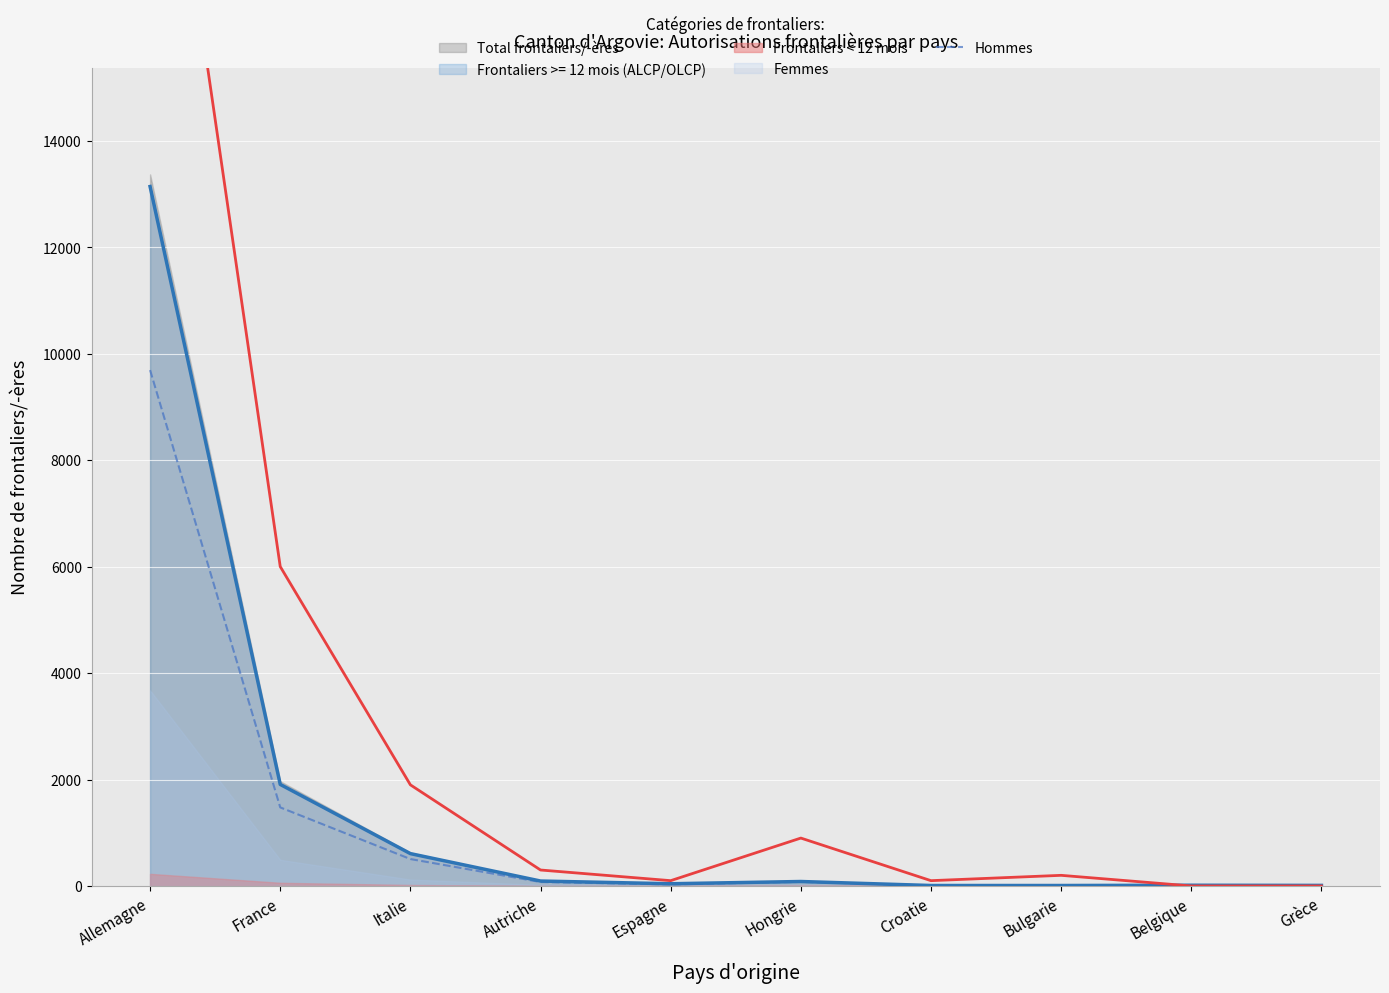

What is the value of the 6th point from the left?

77